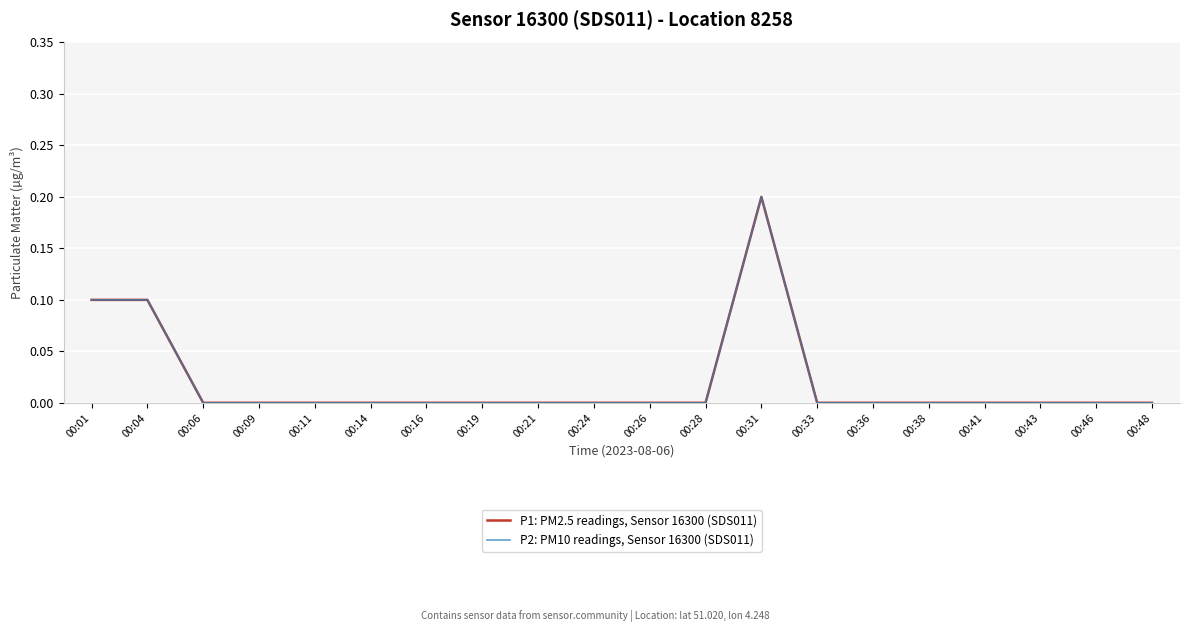

Is this an area chart (filled region under the line)?

No